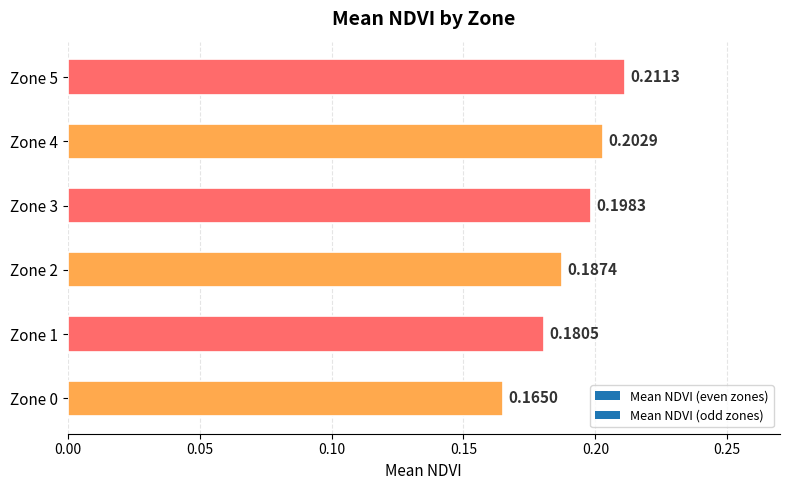

How many values are between 0 and 1?

6